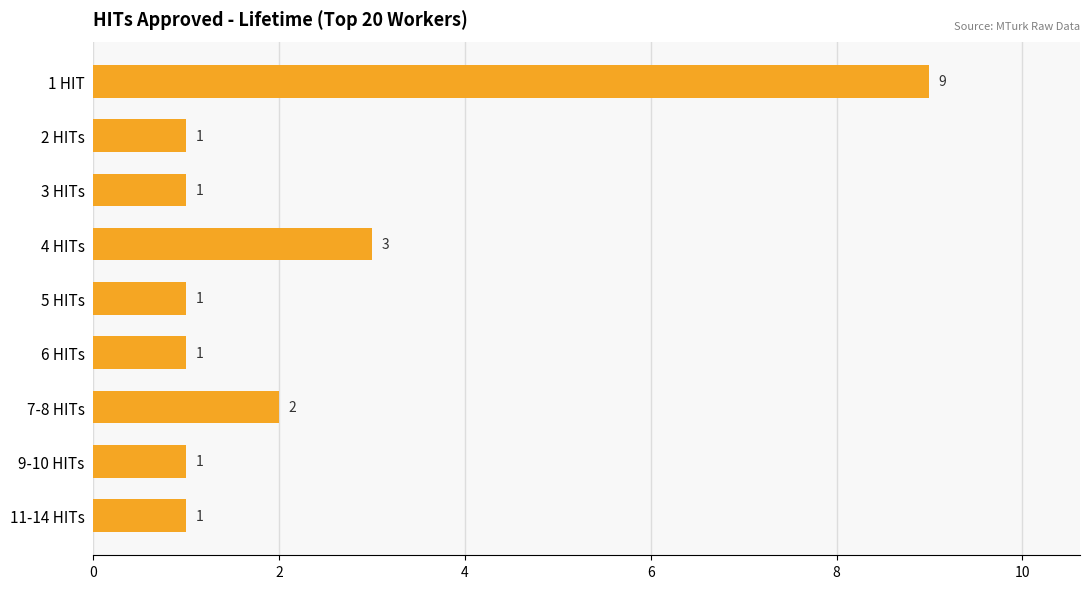

Count the number of categories in the chart.

9